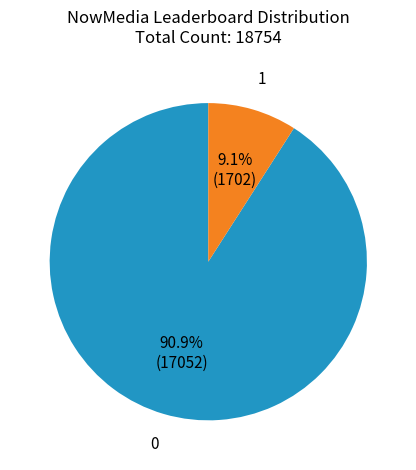

Approximately how many times larger is the value at 0 compared to 1?

10.0